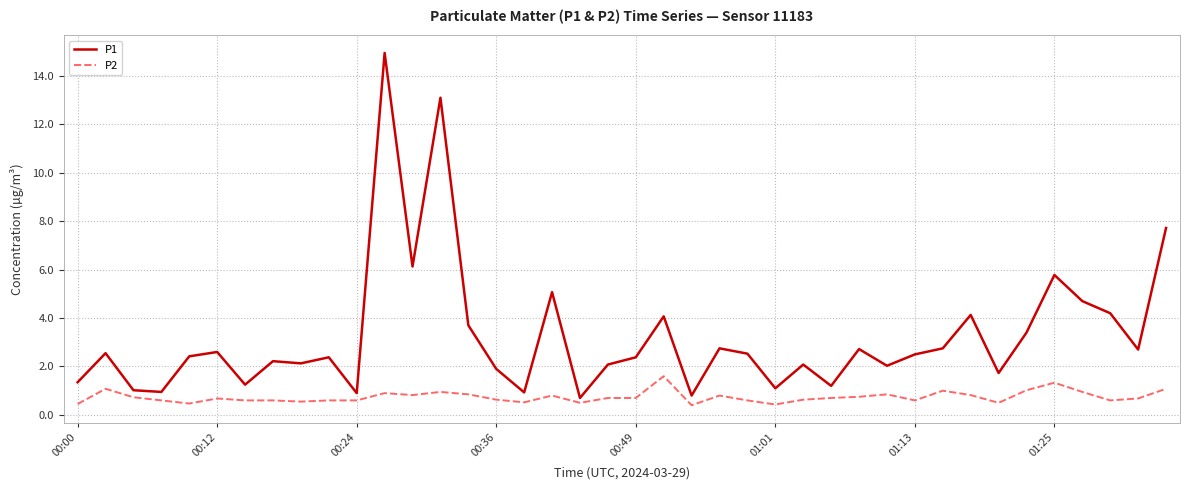

What is the difference between the maximum and minimum values in the P2 series?

1.2